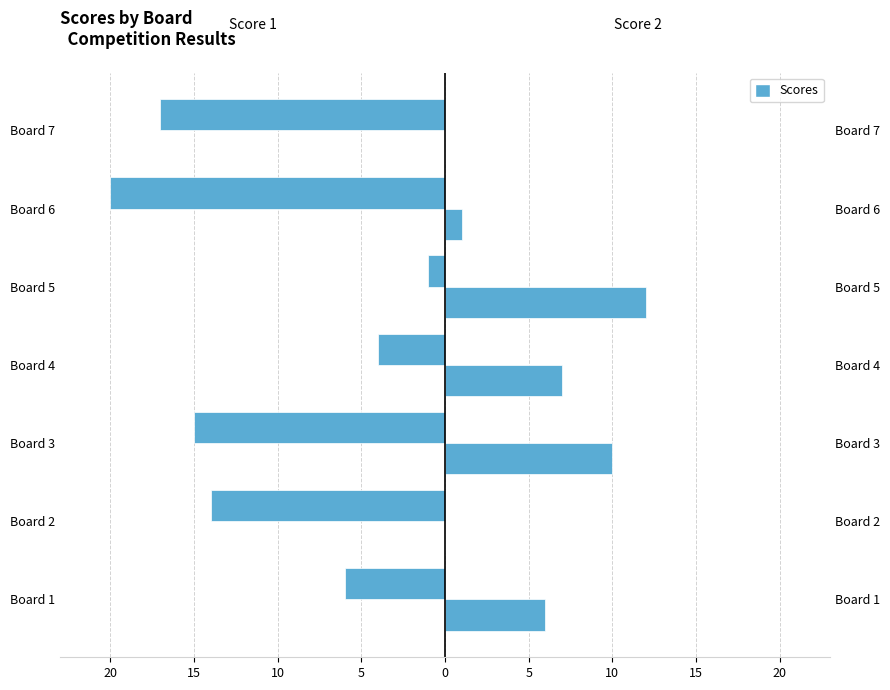

How many positive values does the Score 2 series have?

5